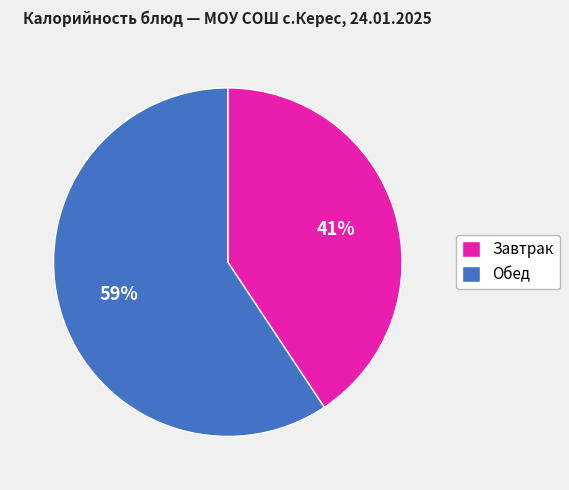

To the nearest percent, what is the average slice percentage?

50%